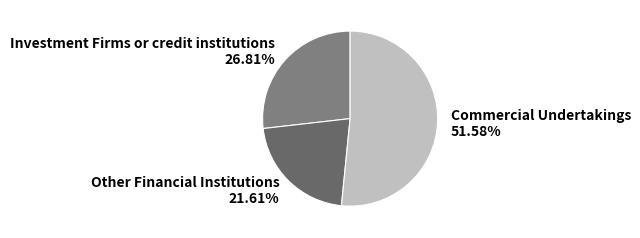

Do Commercial Undertakings and Investment Firms or credit institutions together represent more than half of the pie?

Yes